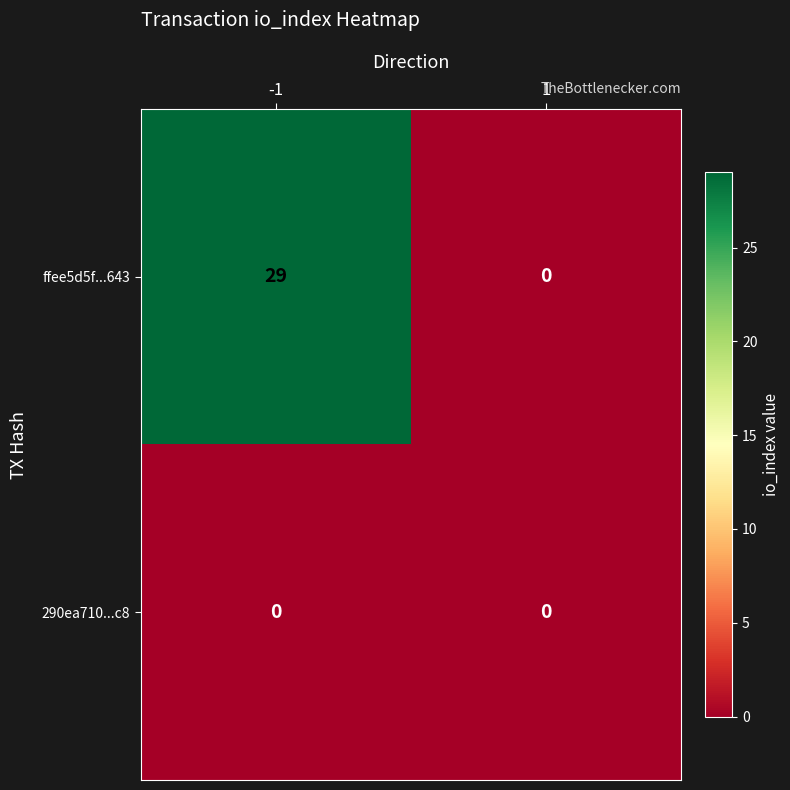

What is the total value across all series at -1?

29